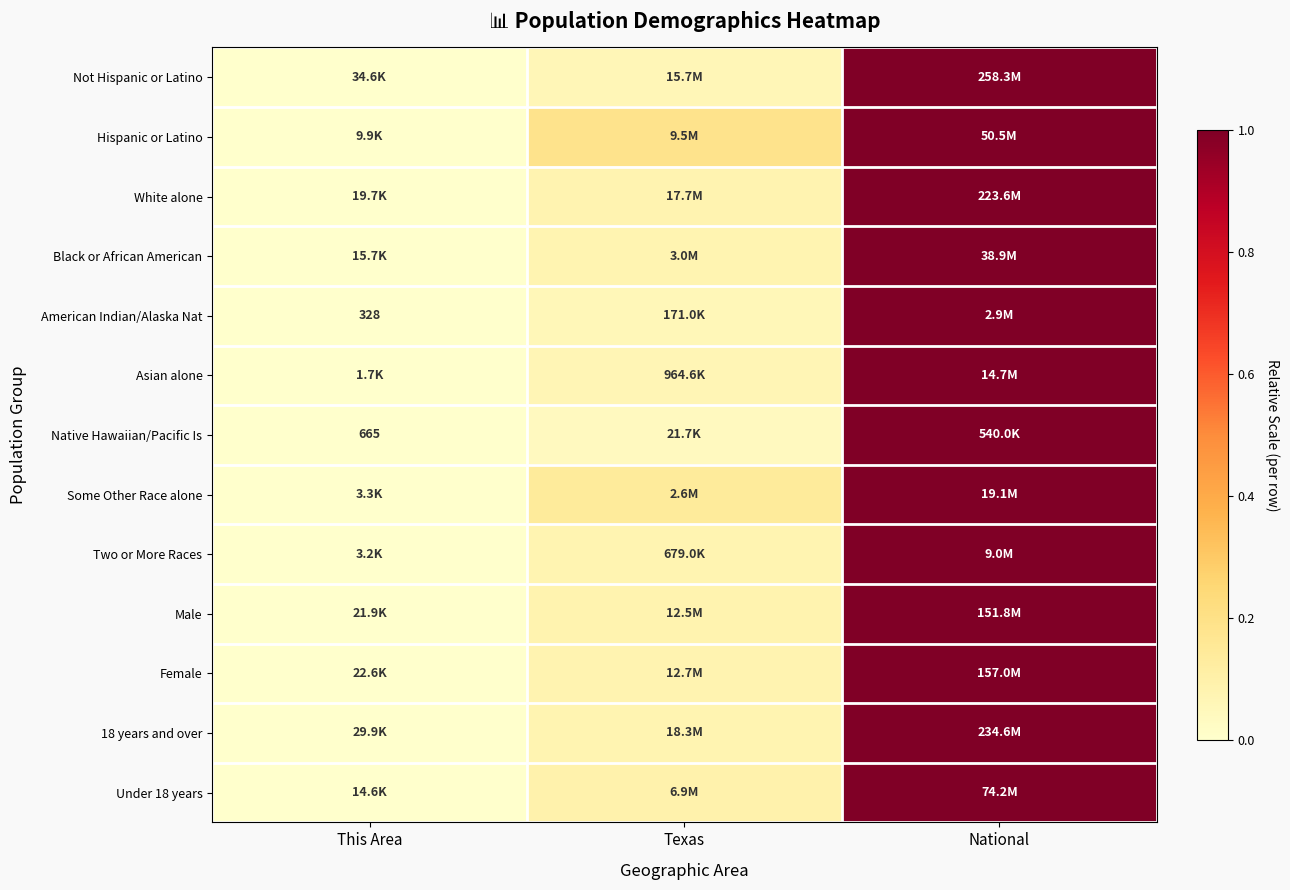

Rank the categories by Some Other Race alone value from highest to lowest.

National, Texas, This Area